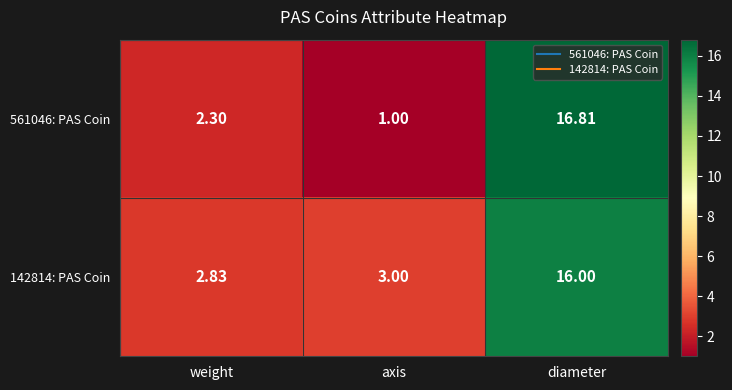

Is the value of 142814: PAS Coin at weight greater than the value of 561046: PAS Coin at weight?

Yes